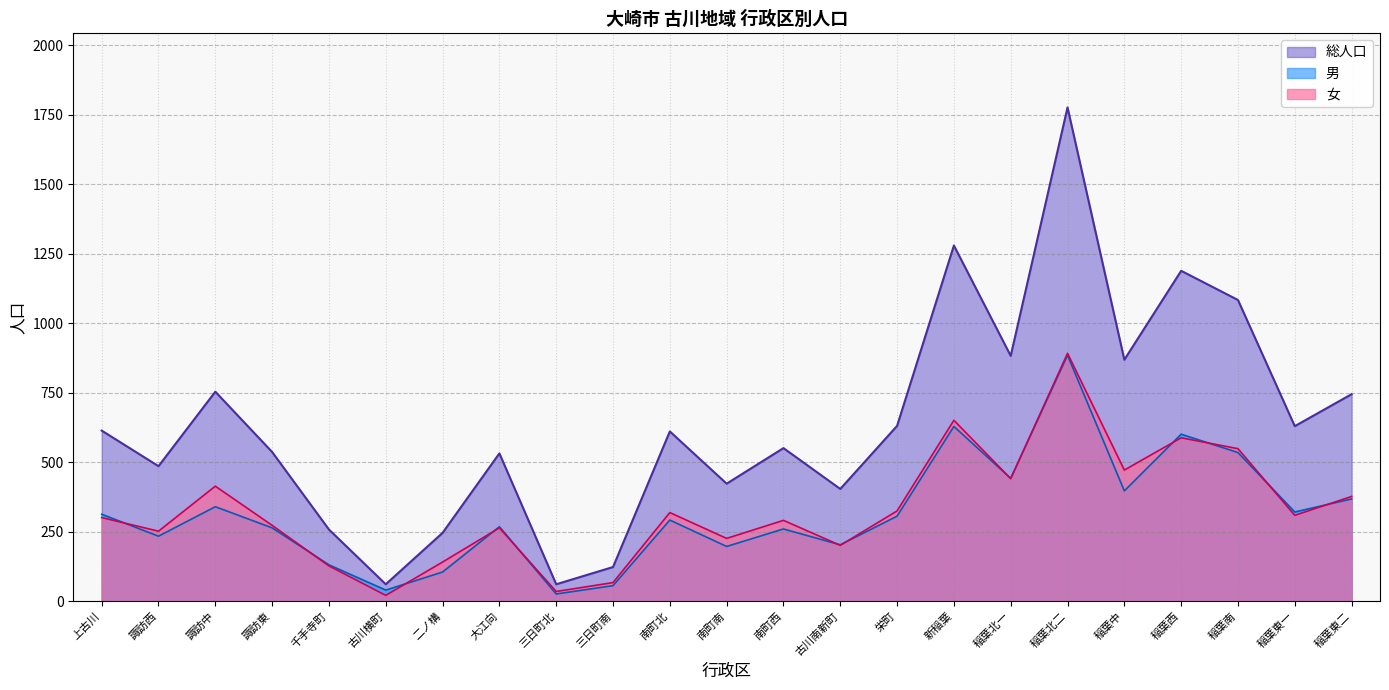

What is the difference between the second highest and minimum values in the 男 series?

603